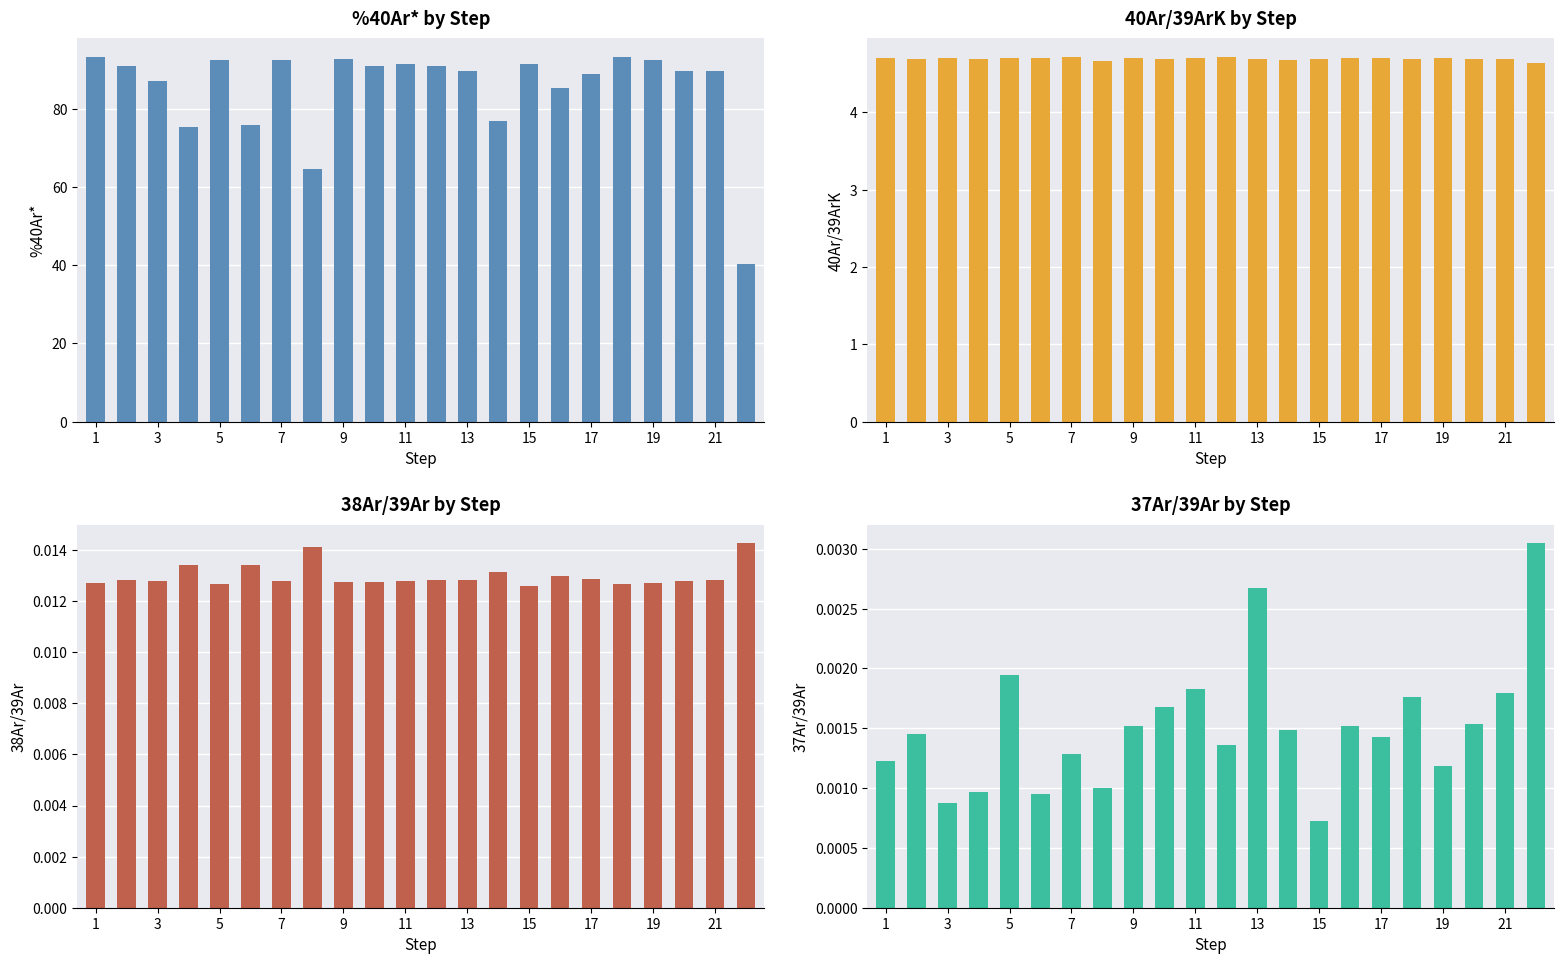

Which series has the largest total across all categories?

%40Ar*